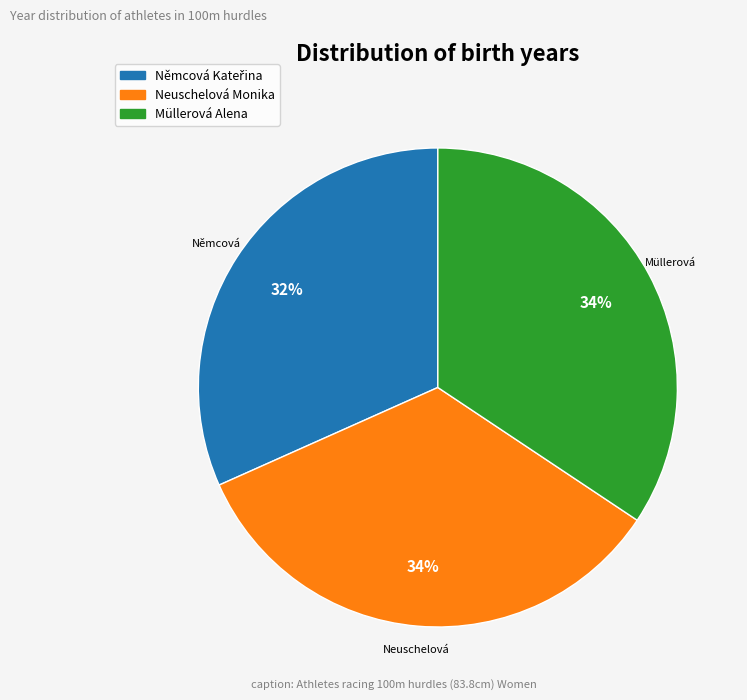

To the nearest percent, what portion does Müllerová Alena represent?

34%